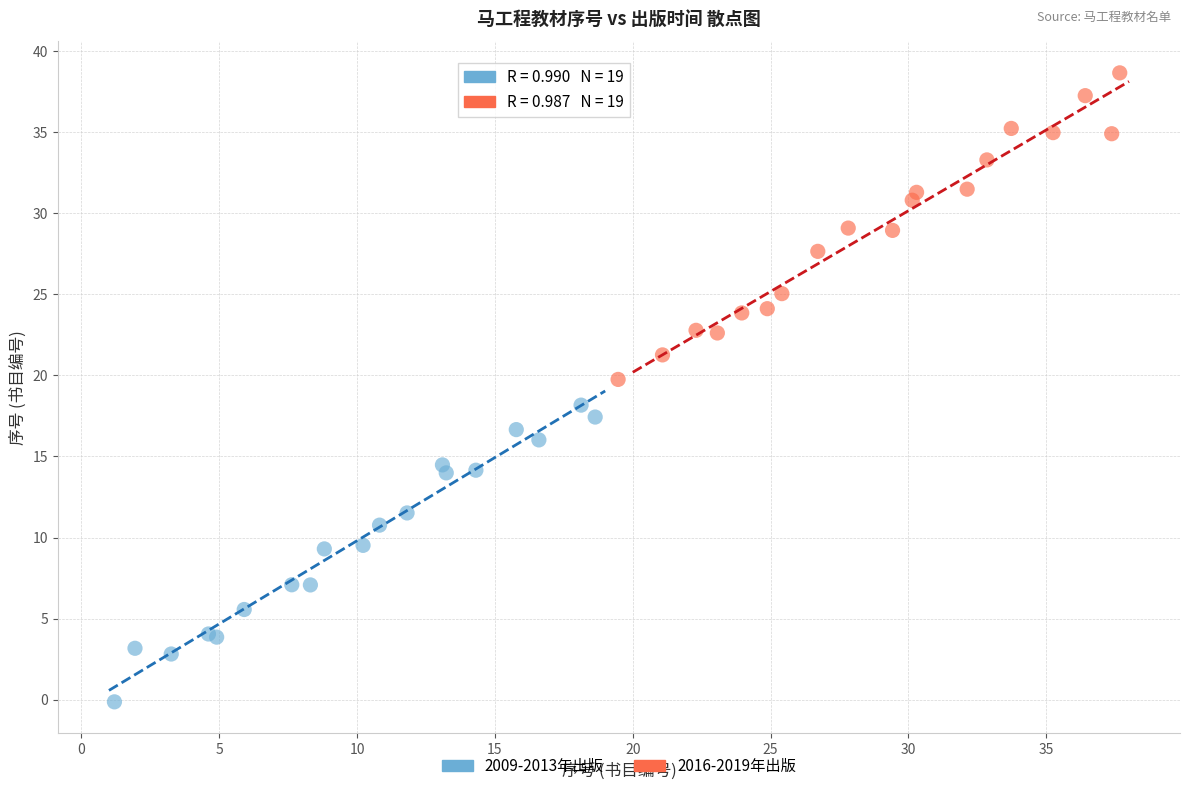

Which series reaches the minimum Y coordinate?

2009-2013年出版